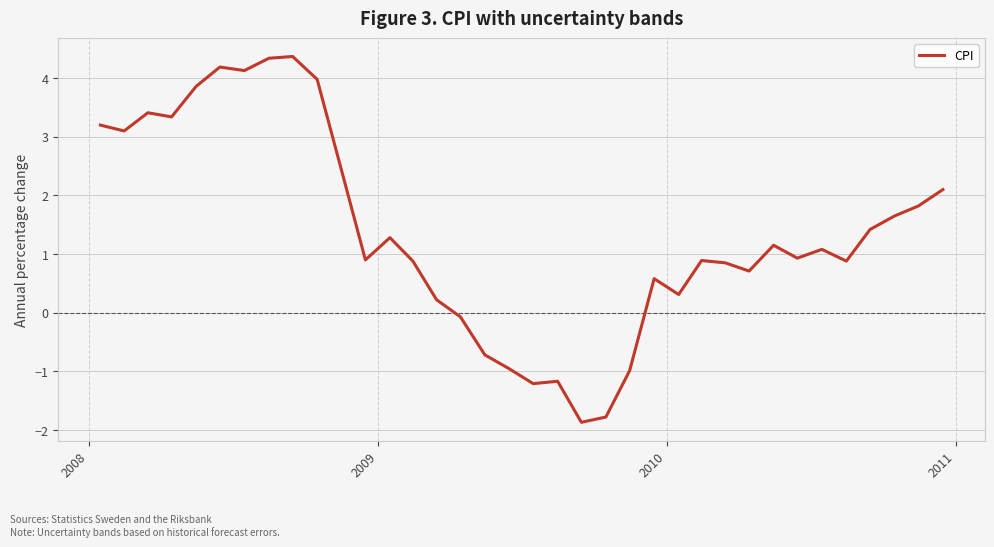

What is the maximum value shown in the chart?

4.4